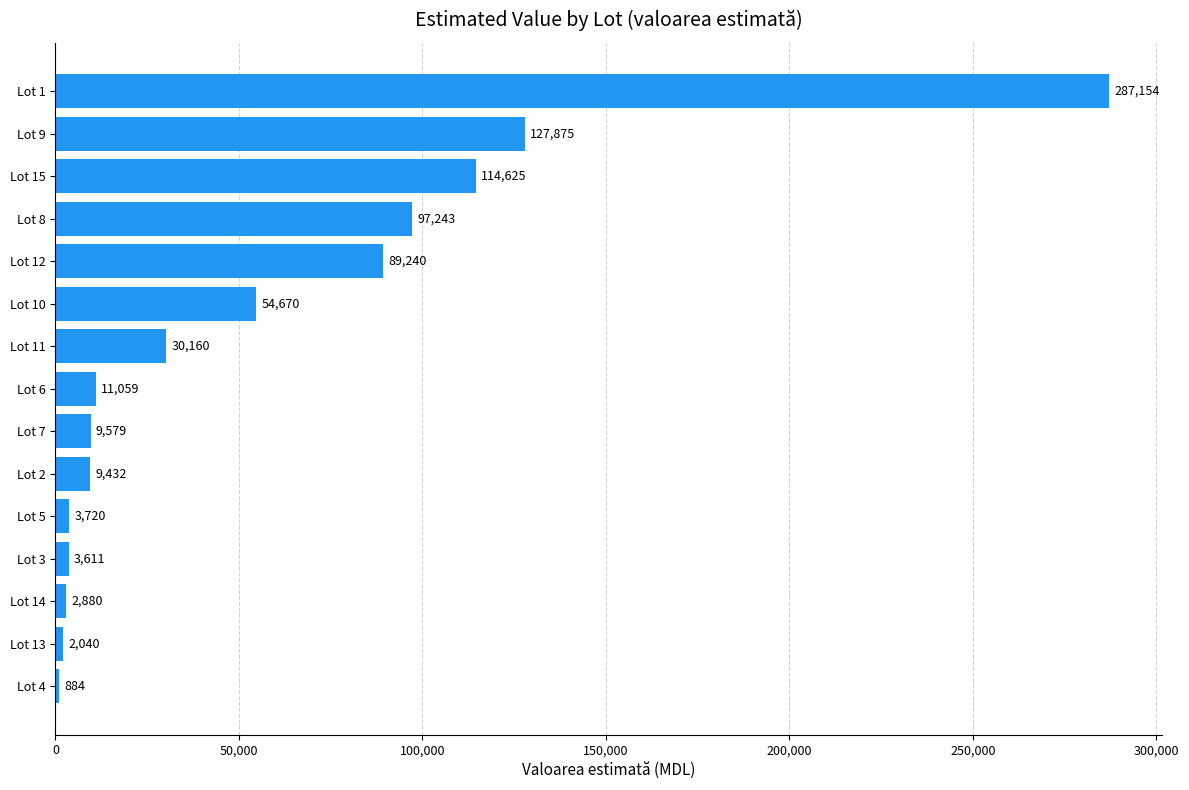

What is the sum of all values?

844172